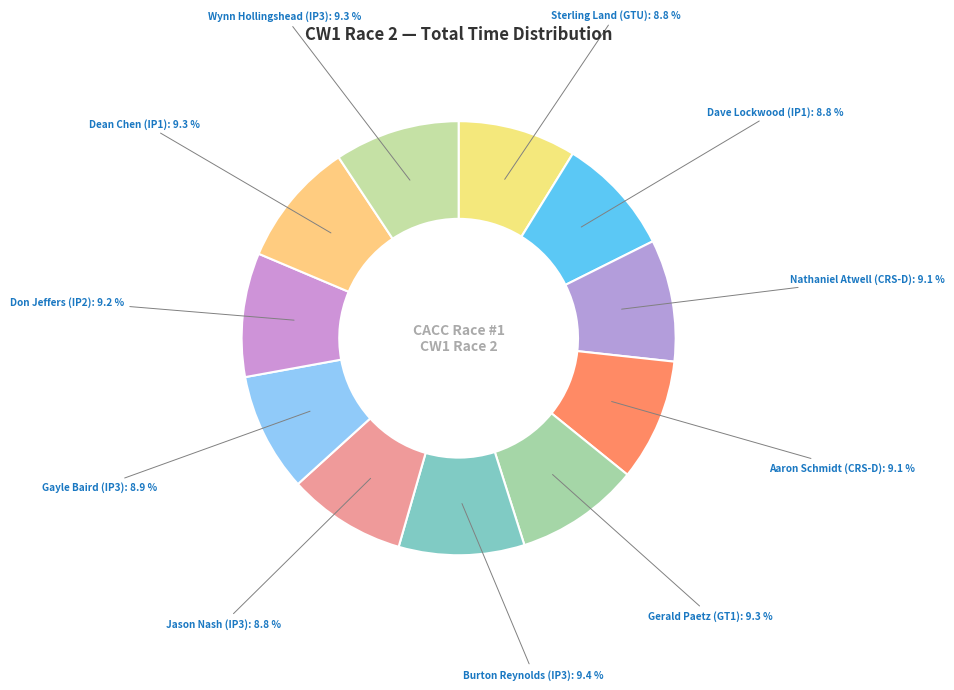

What is the smallest slice in the pie chart?

Sterling Land (GTU)